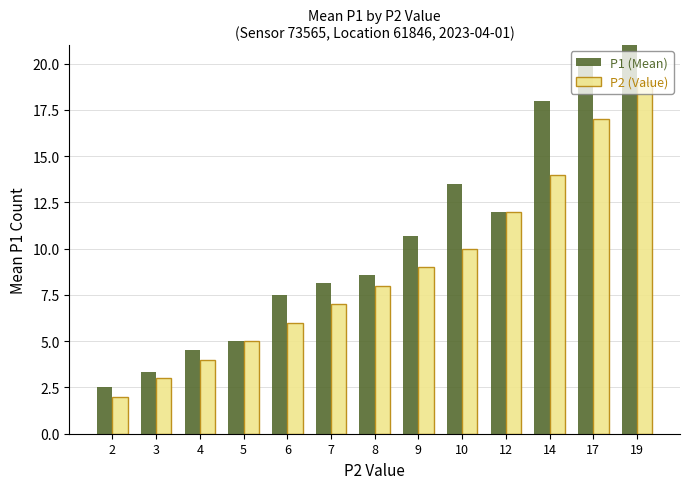

What is the minimum value for P2 (Value)?

2.0